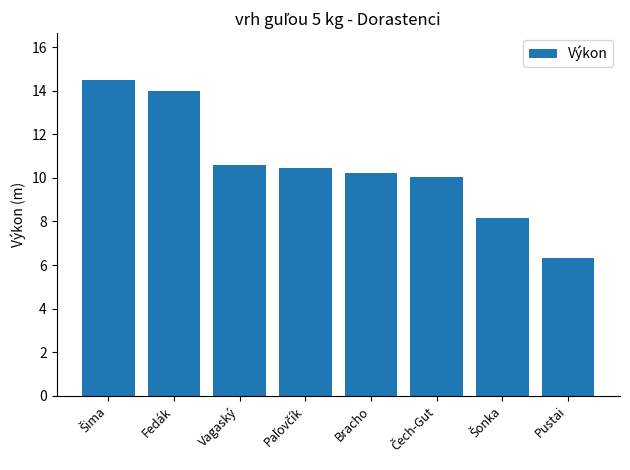

How many bars are there in total?

8